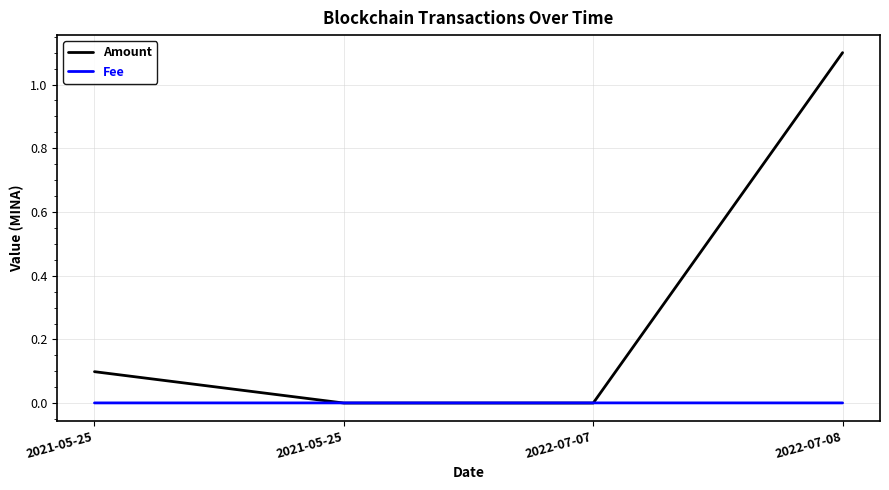

Which label corresponds to the smallest value in the chart?

2022-07-07